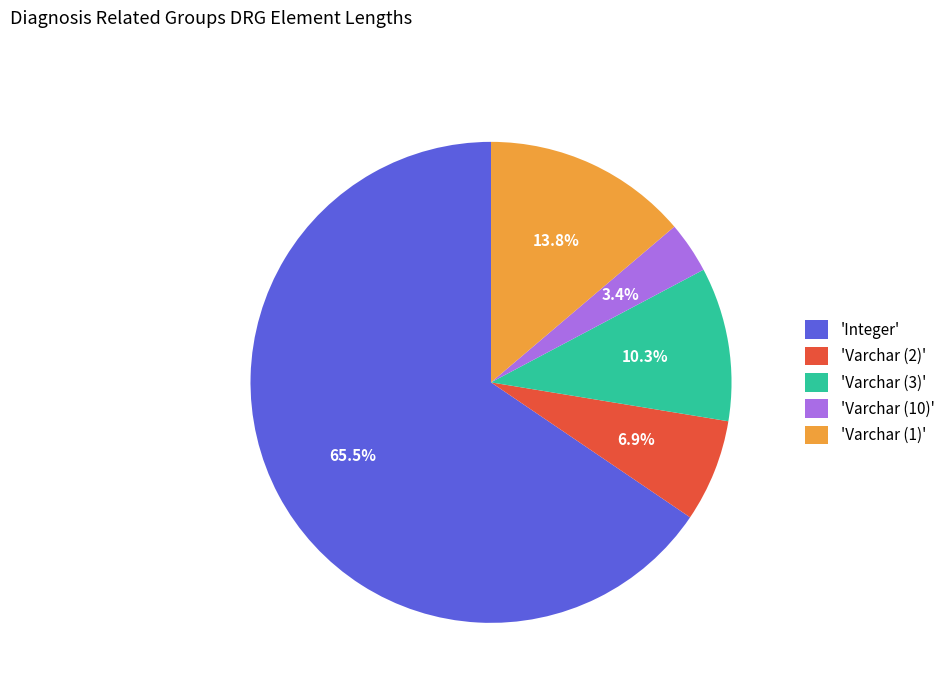

Rank the categories by value from highest to lowest.

'Integer', 'Varchar (1)', 'Varchar (3)', 'Varchar (2)', 'Varchar (10)'